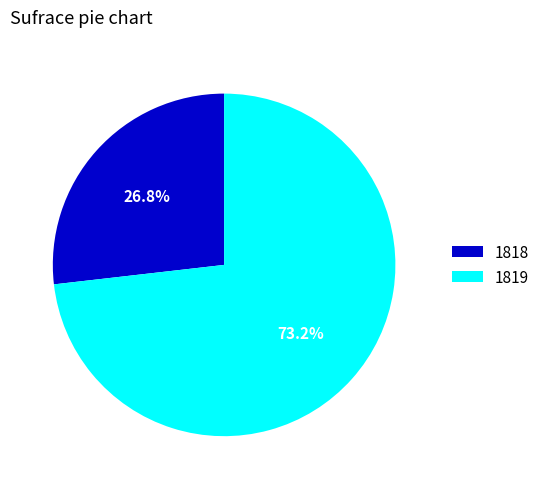

Rank the categories by value from lowest to highest.

1818, 1819